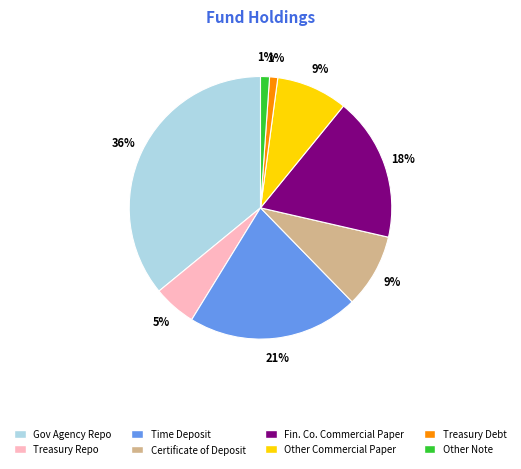

Is there a majority slice in this chart?

No